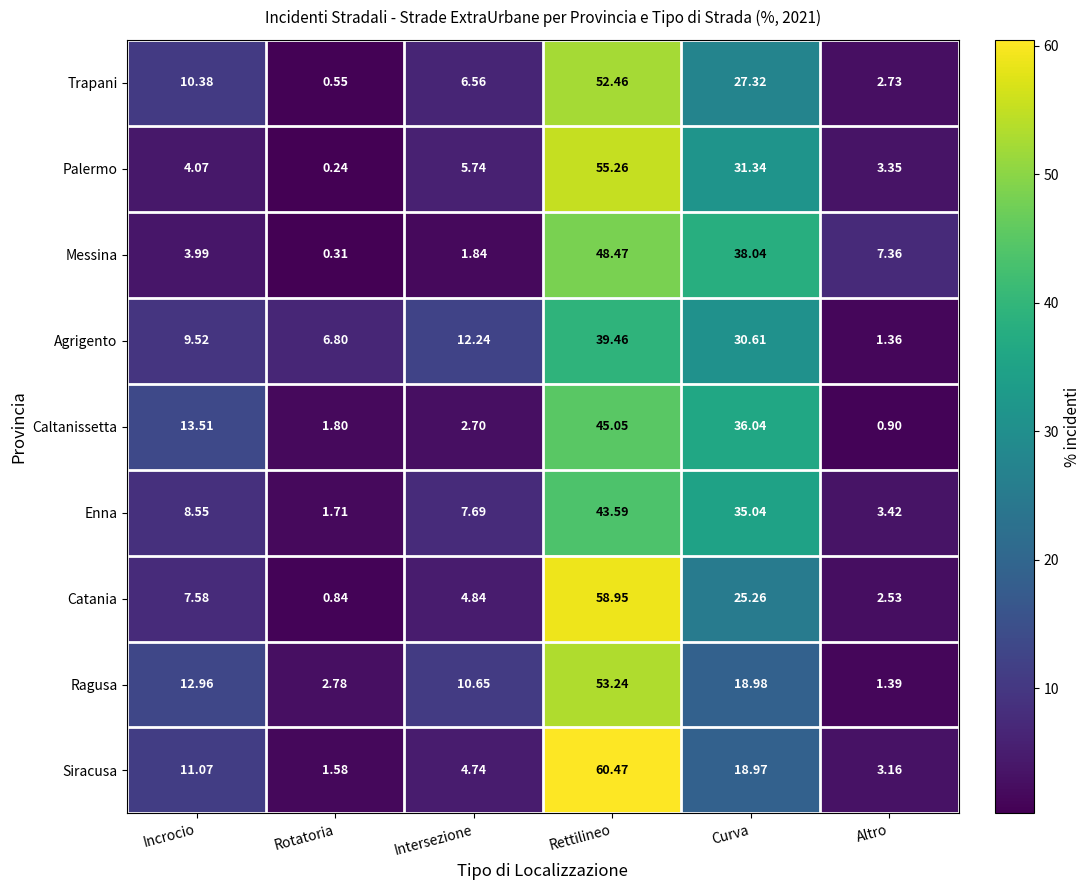

What is the total value across all series at Rotatoria?

16.6